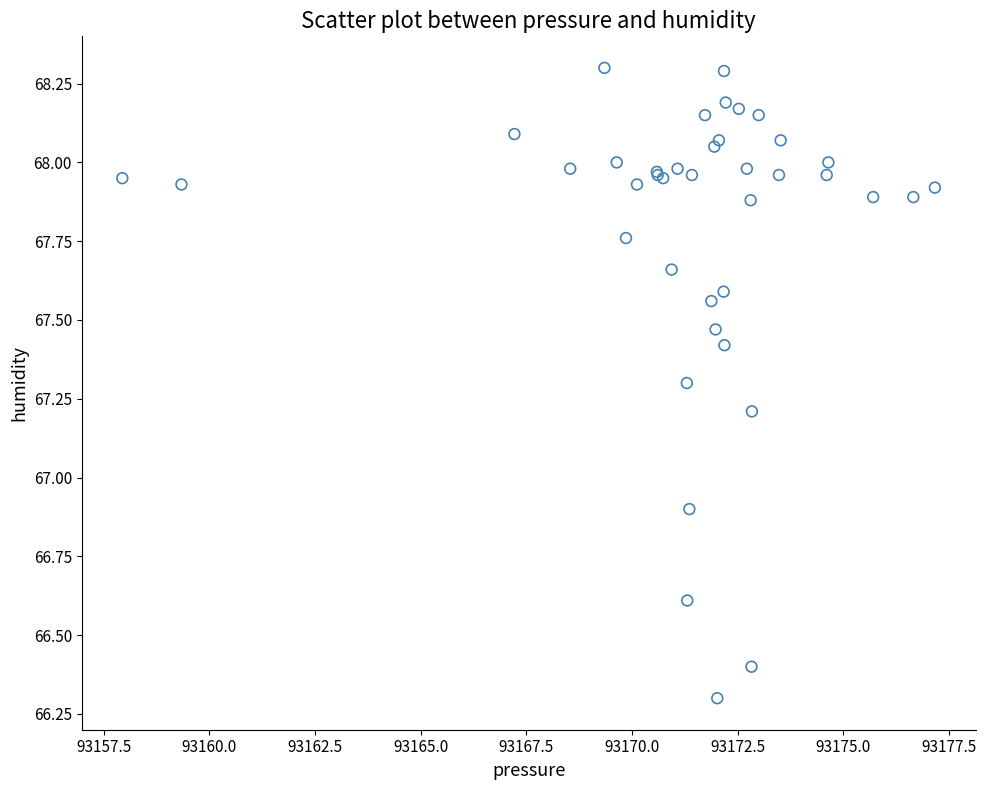

What Y value in the scatter plot is closest to 67?

66.9